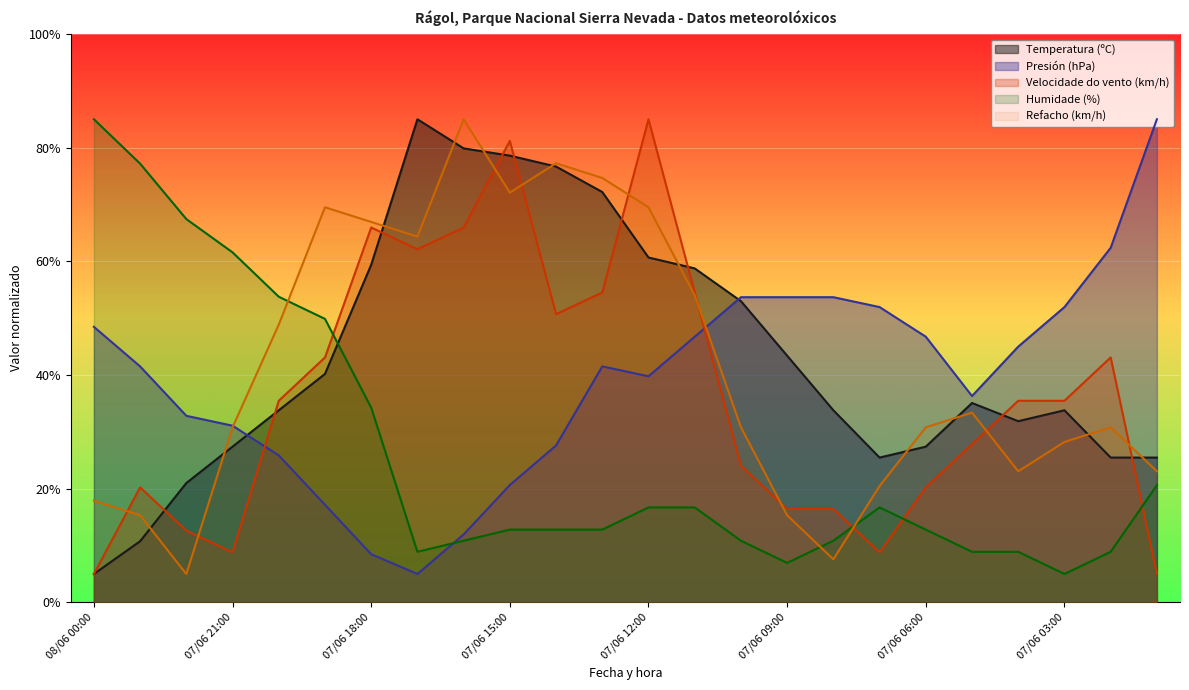

At which category does Humidade (%) reach its first local peak?

07/06 07:00